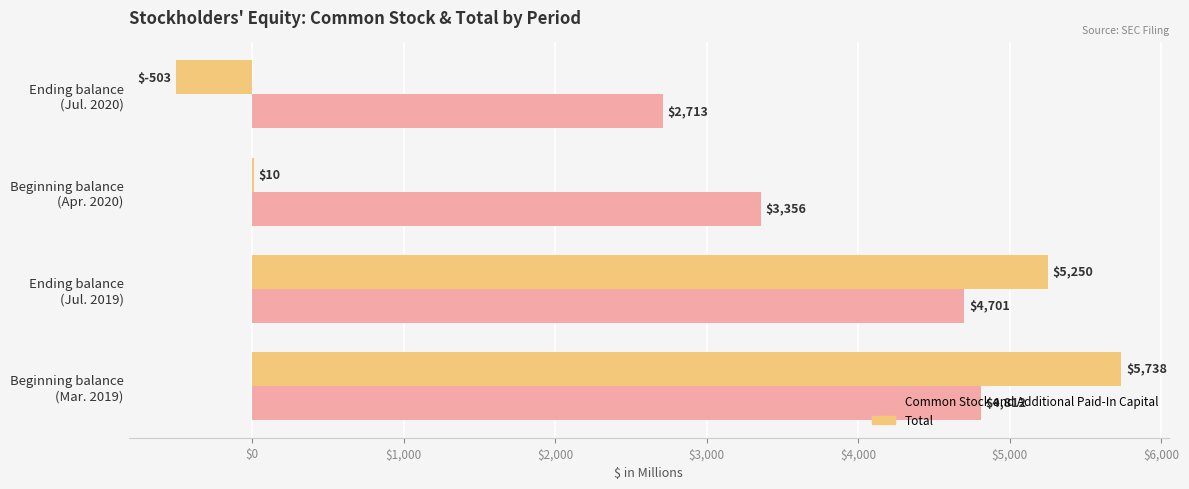

What is the highest value of the Common Stock and Additional Paid-In Capital series?

4812